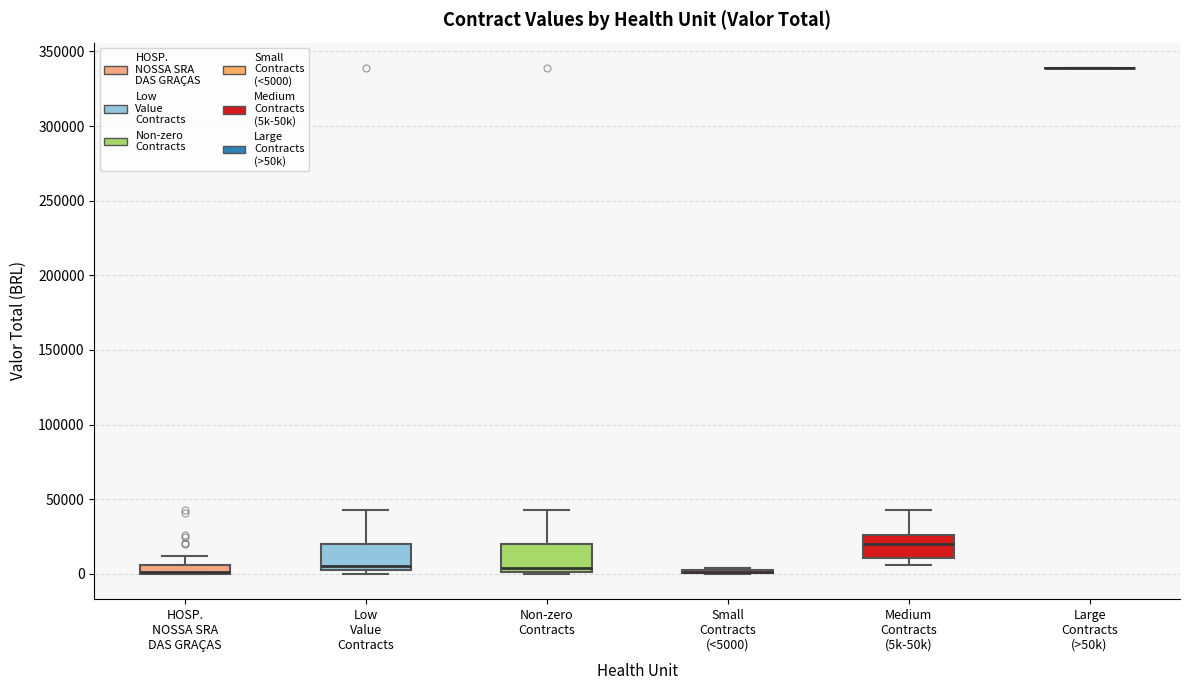

Where does the upper whisker of the box for Medium Contracts (5k-50k) end on the y-axis? The values are not printed on the chart, so give them approximately, as read against the axis.

45000